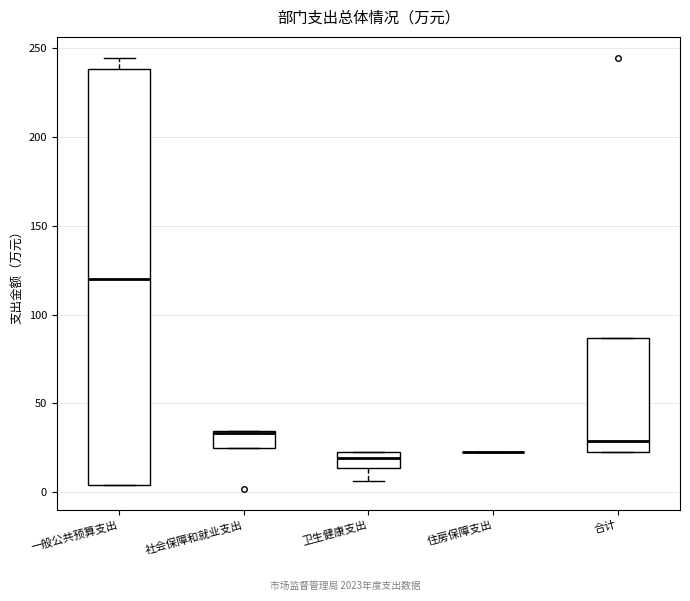

Where is the upper edge of the box for 社会保障和就业支出 on the y-axis? The values are not printed on the chart, so give them approximately, as read against the axis.

35